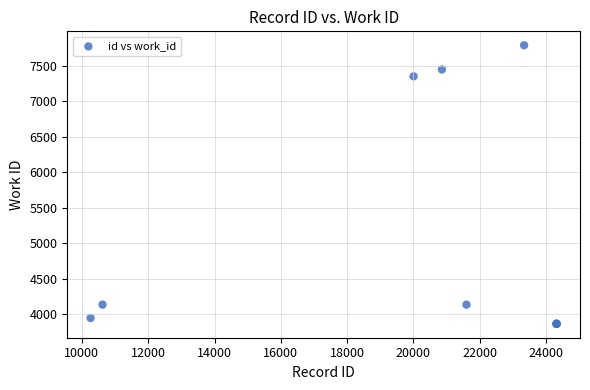

What Y value in the scatter plot is closest to 5827?

7351